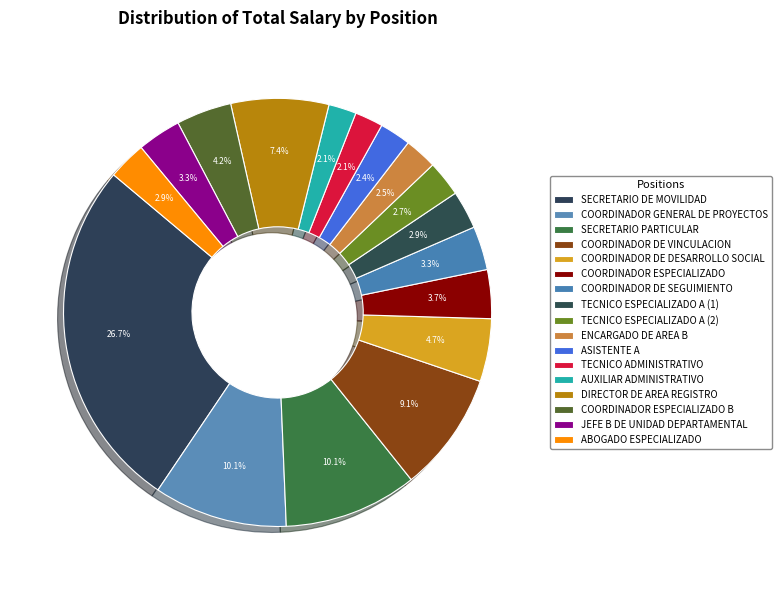

To the nearest percent, what portion does ENCARGADO DE AREA B represent?

2%